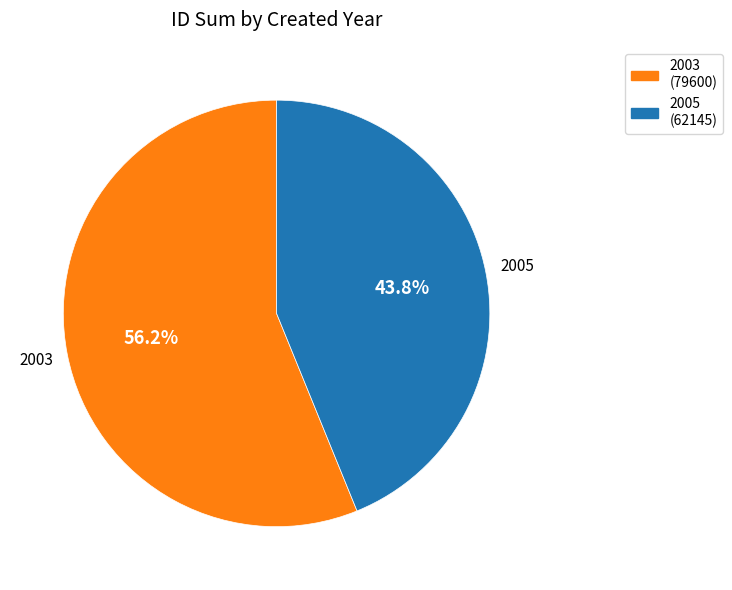

Rank the categories by value from lowest to highest.

2005 (62145), 2003 (79600)